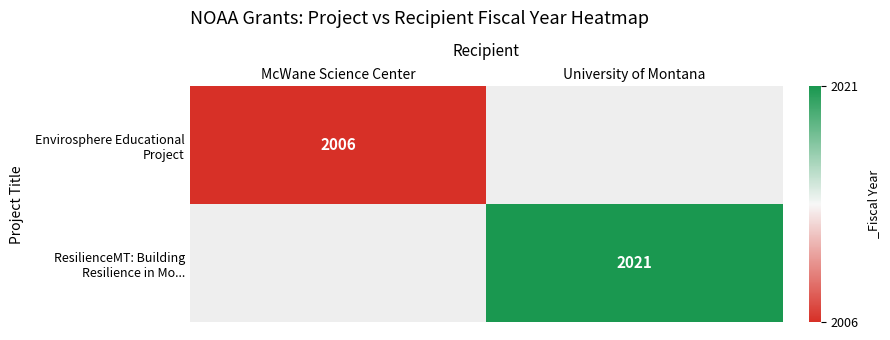

How many data points does each series have?

2